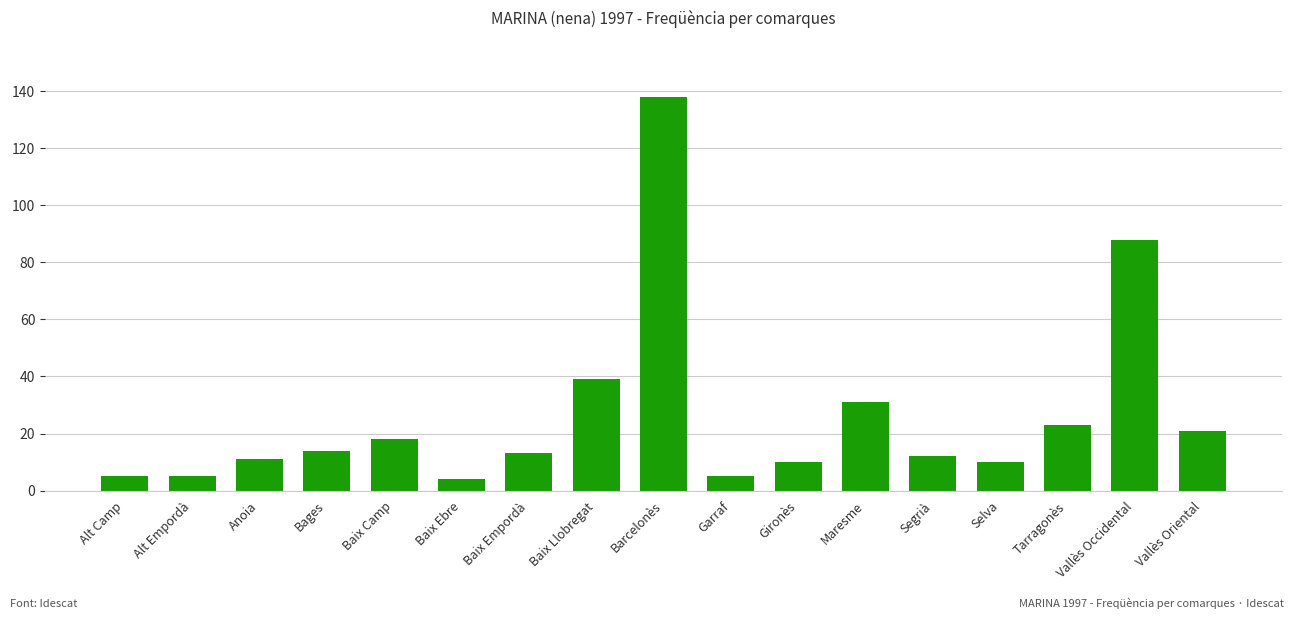

Which has a higher value, Alt Camp or Vallès Oriental?

Vallès Oriental